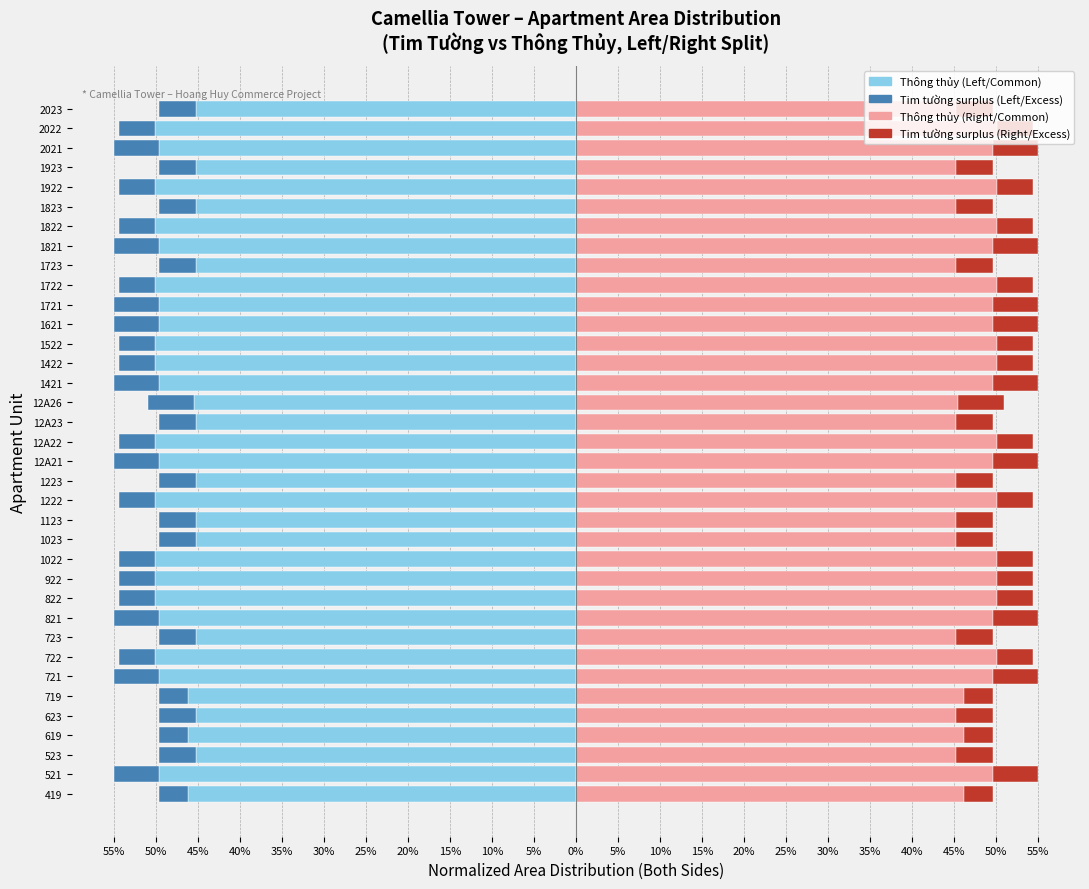

Count the Thông thủy (Excess) values in the range 4 to 5.

23